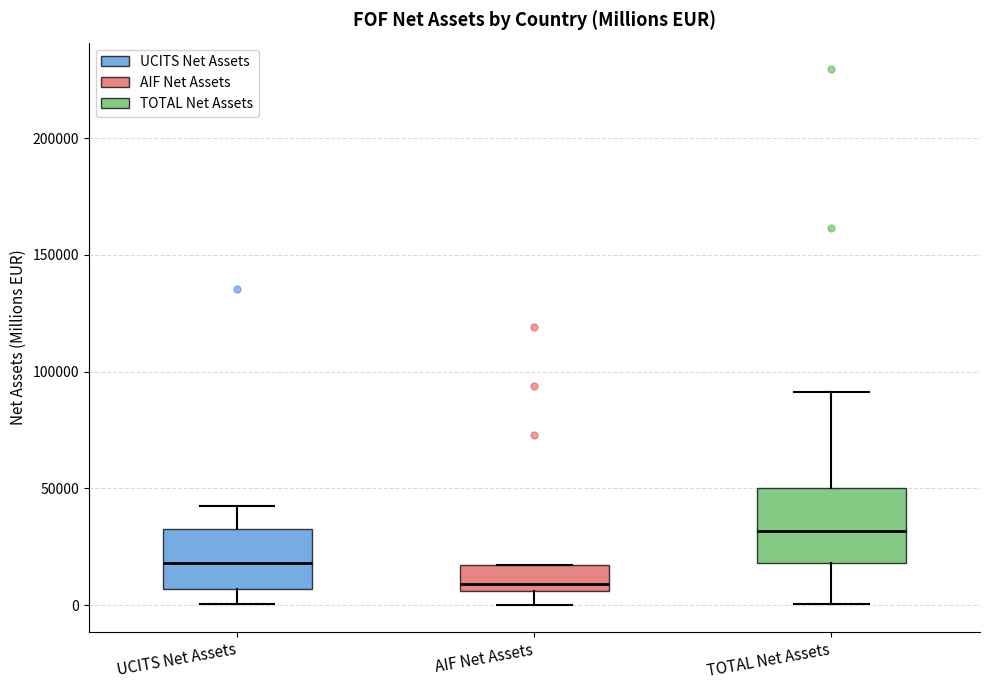

Reading left to right, transcribe this box plot: for each box, give where its median line is, the range the box spans, and where its two whiskers end, as read against the y-axis. The values are not printed on the chart, so give them approximately, as read against the axis.

UCITS Net Assets: median 20000, box 5000 to 35000, whiskers 0 to 40000
AIF Net Assets: median 10000, box 5000 to 15000, whiskers 0 to 15000
TOTAL Net Assets: median 30000, box 20000 to 50000, whiskers 0 to 90000